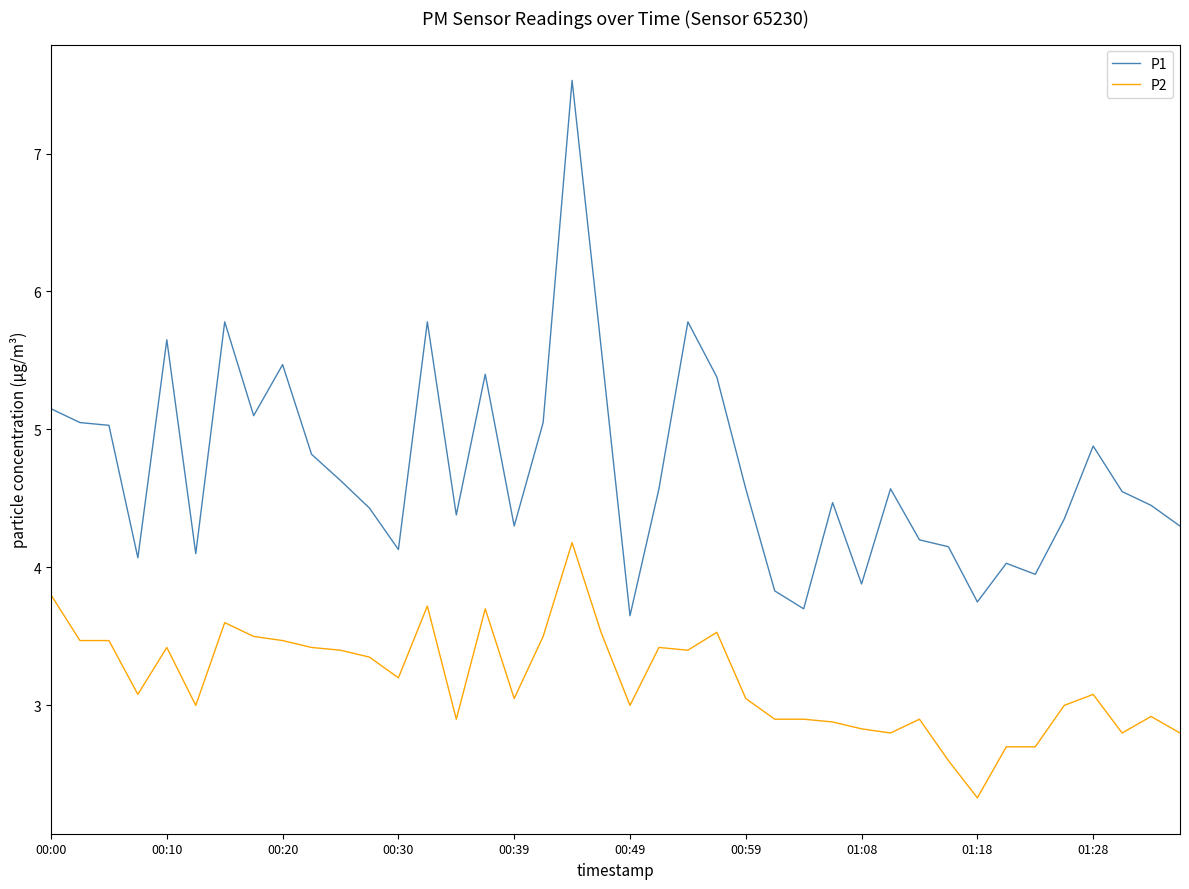

How many lines are shown in the chart?

2